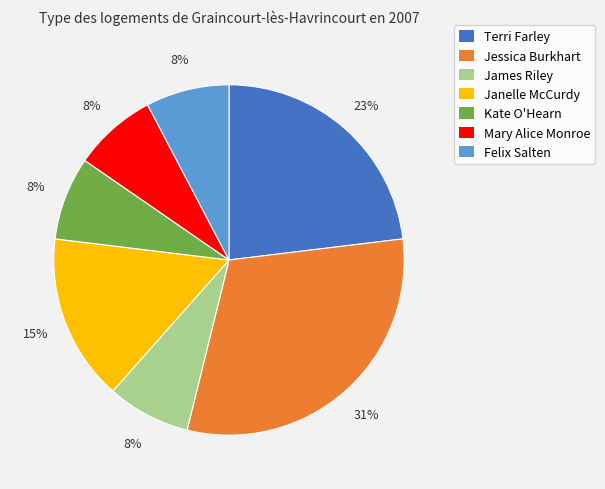

How many slices are in this pie chart?

7